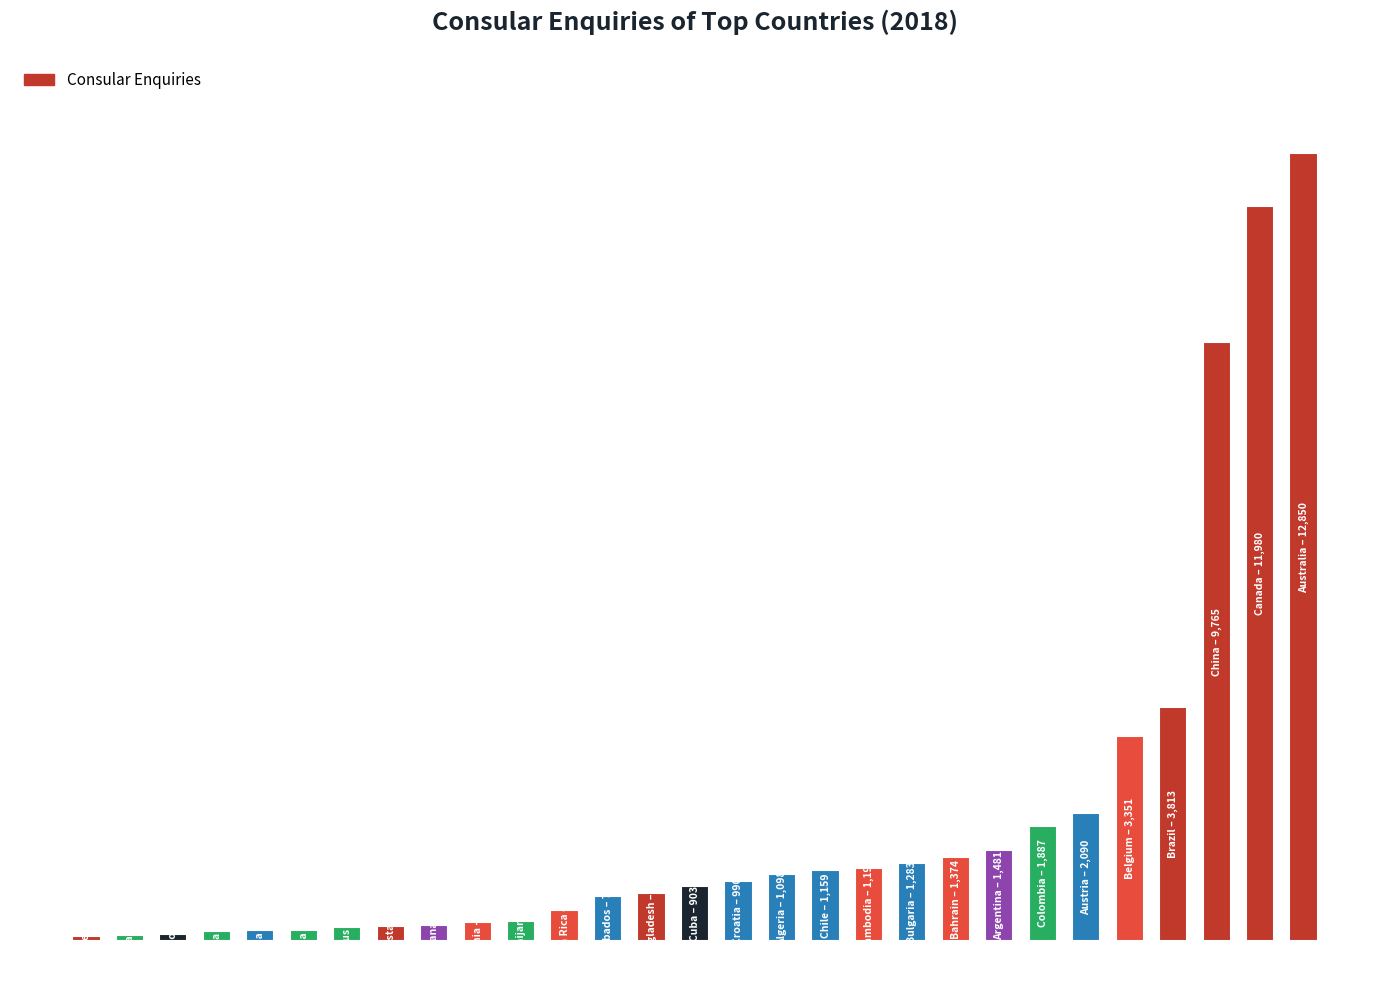

List the labels in order of value, largest first.

28, 27, 26, 25, 24, 23, 22, 21, 20, 19, 18, 17, 16, 15, 14, 13, 12, 11, 10, 9, 8, 7, 6, 5, 4, 3, 2, 1, 0